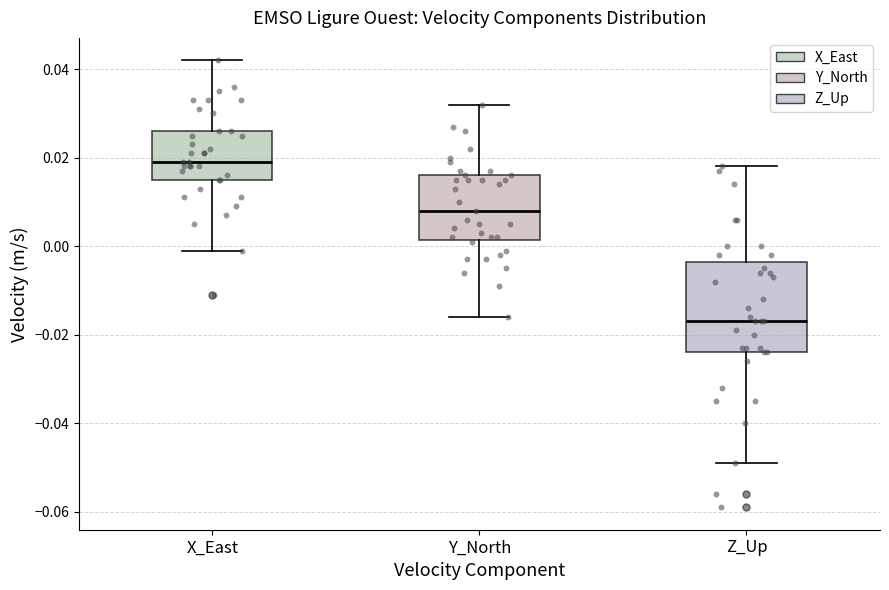

Where is the upper edge of the box for X_East on the y-axis? The values are not printed on the chart, so give them approximately, as read against the axis.

0.026